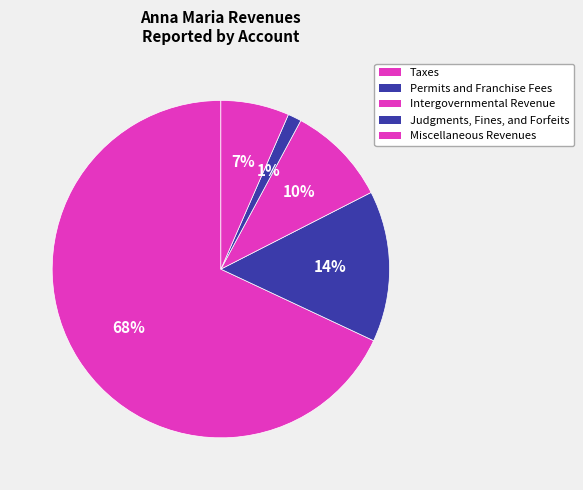

Which has a higher value, Taxes or Judgments, Fines, and Forfeits?

Taxes